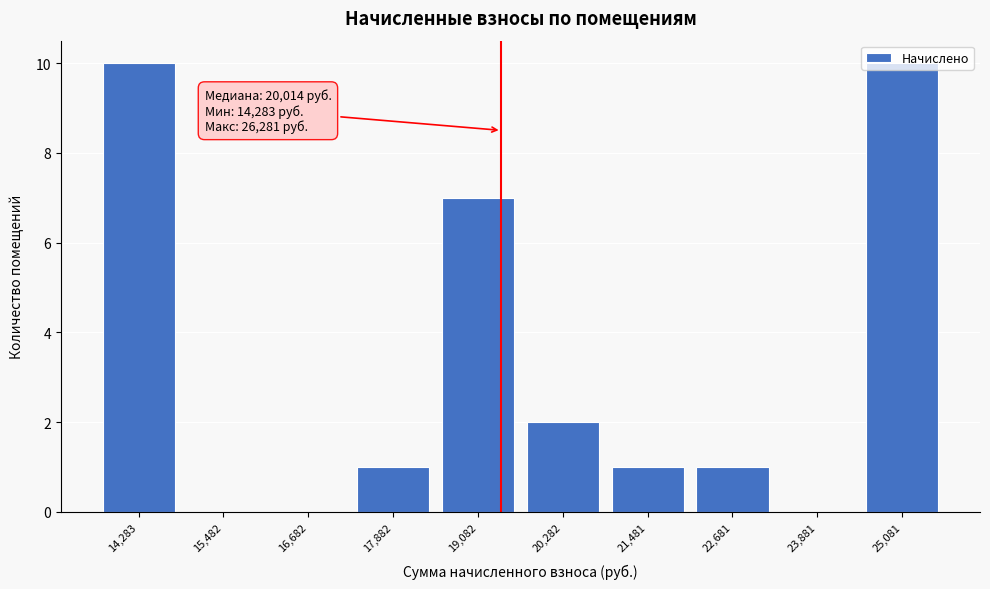

What is the ratio of the value at 25,081 to the value at 21,481?

10.0